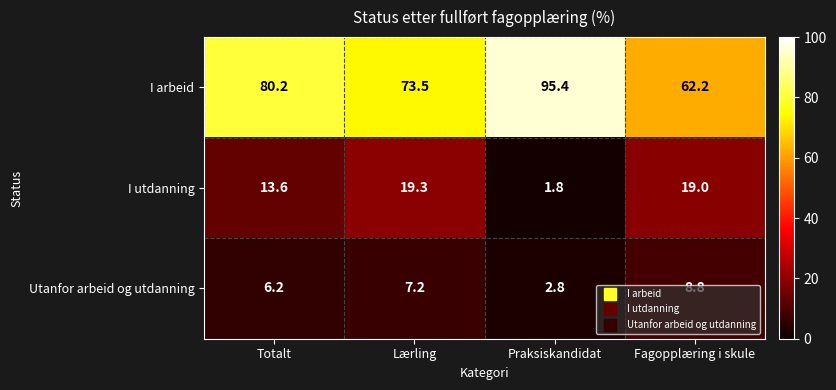

Which series changed the most between Lærling and Fagopplæring i skule?

I arbeid